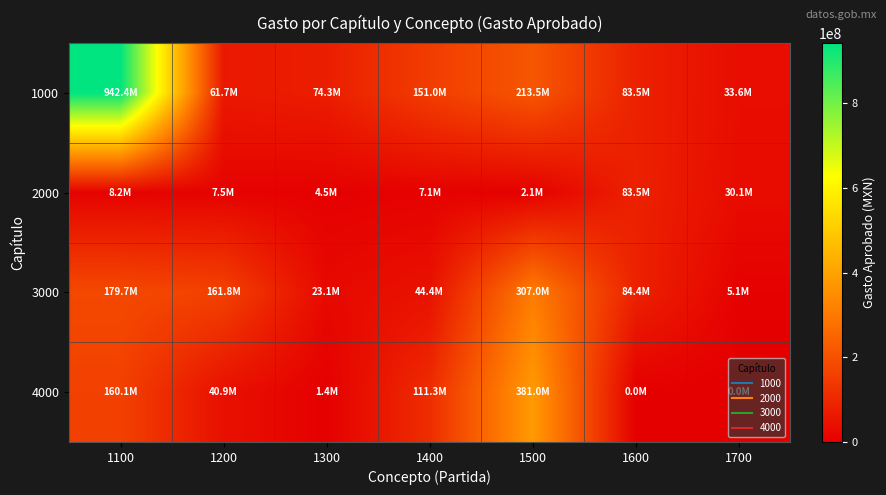

Which category has the lowest value across all series?

1600